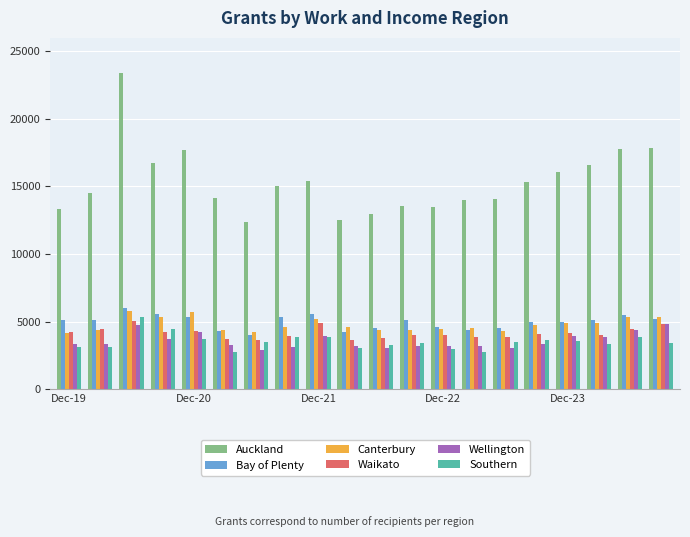

Which series has the largest total across all categories?

Auckland